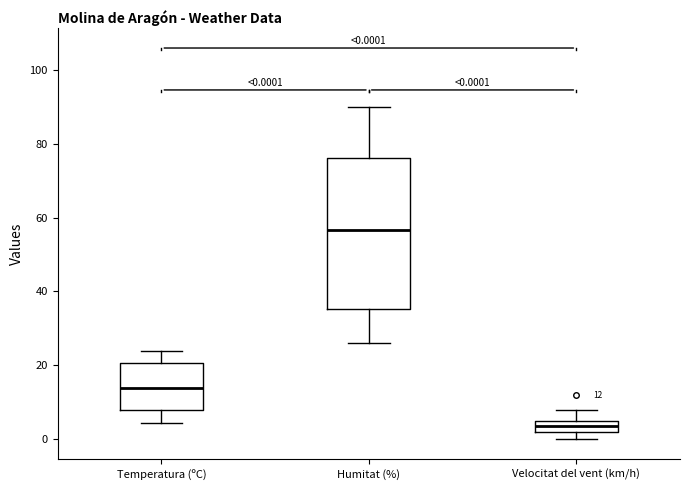

Comparing the boxes themselves (not the whiskers), which one is the tallest?

Humitat (%)